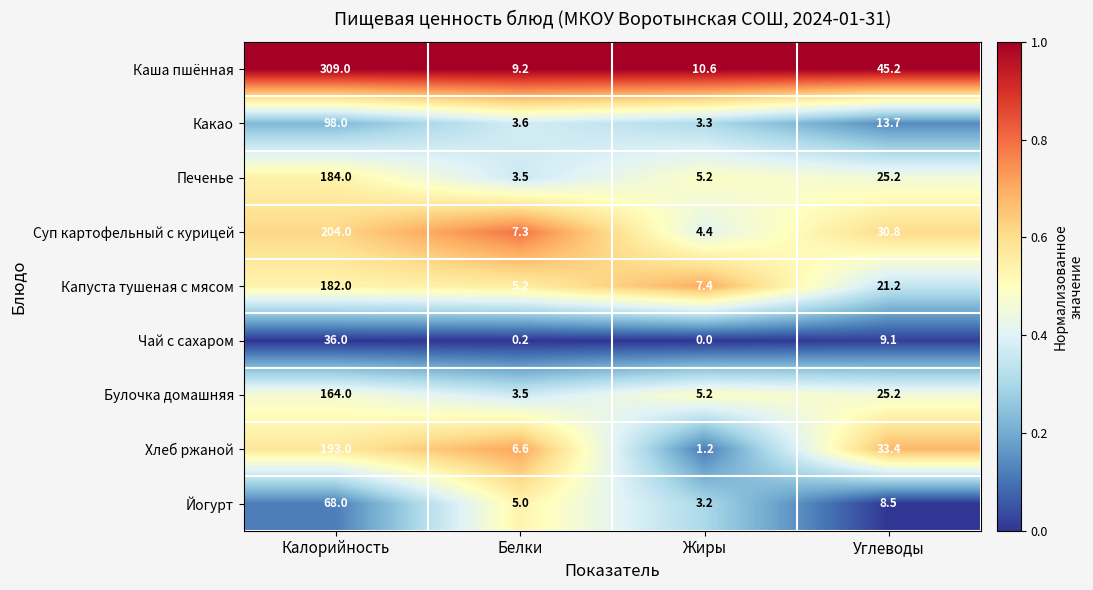

True or false: Булочка домашняя has a value of 55.2 at Калорийность.

False